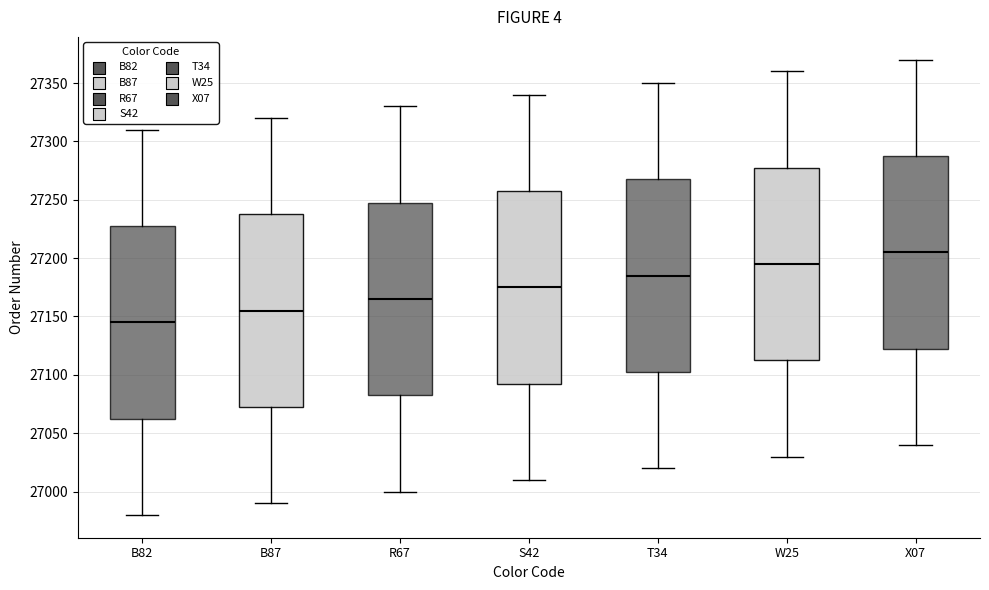

Reading left to right, read every box against the y-axis: the position of its median line, the range the box covers, and the ends of its whiskers. The values are not printed on the chart, so give them approximately, as read against the axis.

B82: median 27145, box 27065 to 27230, whiskers 26980 to 27310
B87: median 27155, box 27075 to 27240, whiskers 26990 to 27320
R67: median 27165, box 27085 to 27250, whiskers 27000 to 27330
S42: median 27175, box 27095 to 27260, whiskers 27010 to 27340
T34: median 27185, box 27105 to 27270, whiskers 27020 to 27350
W25: median 27195, box 27115 to 27280, whiskers 27030 to 27360
X07: median 27205, box 27125 to 27290, whiskers 27040 to 27370